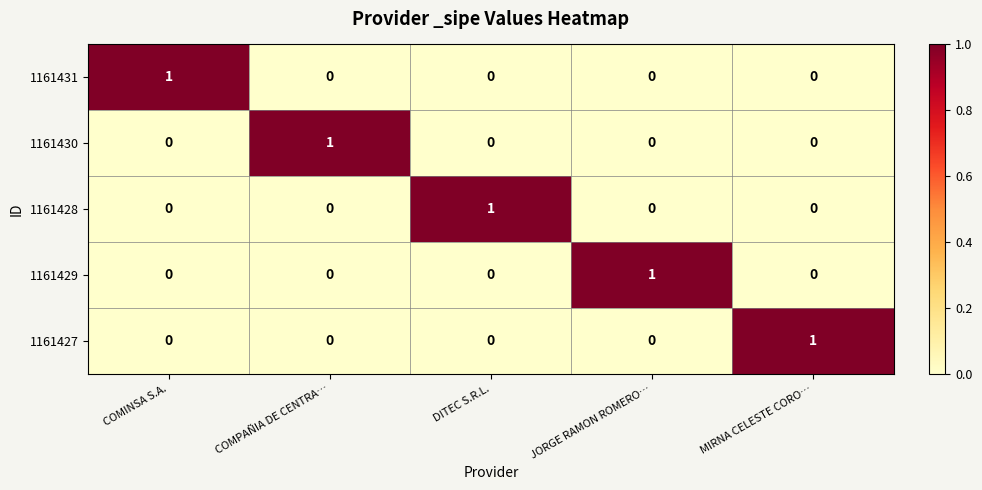

Is it true that 1161429 equals 0 at DITEC S.R.L.?

True